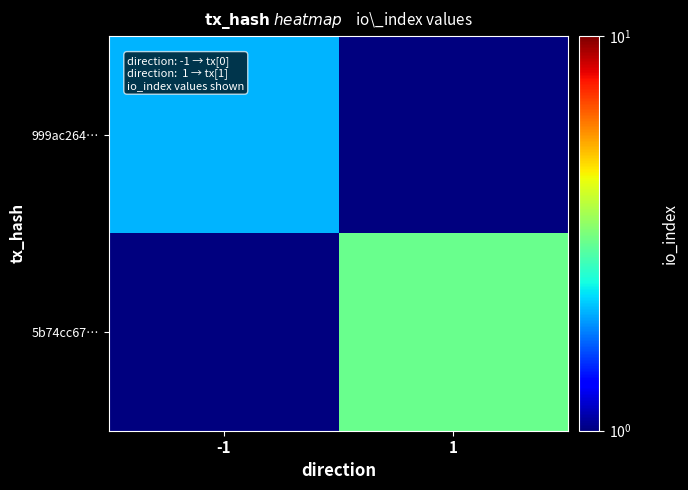

Reading left to right, list all the values displayed in this chart.

999ac264…: -1=2.0	1=0.5
5b74cc67…: -1=0.5	1=3.0